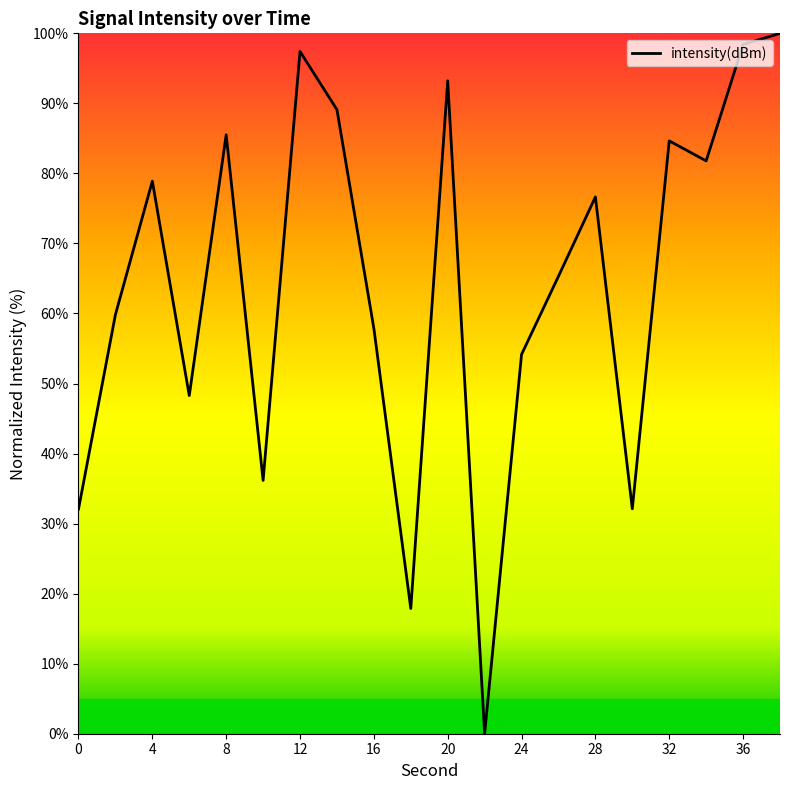

What is the maximum value shown in the chart?

100.0